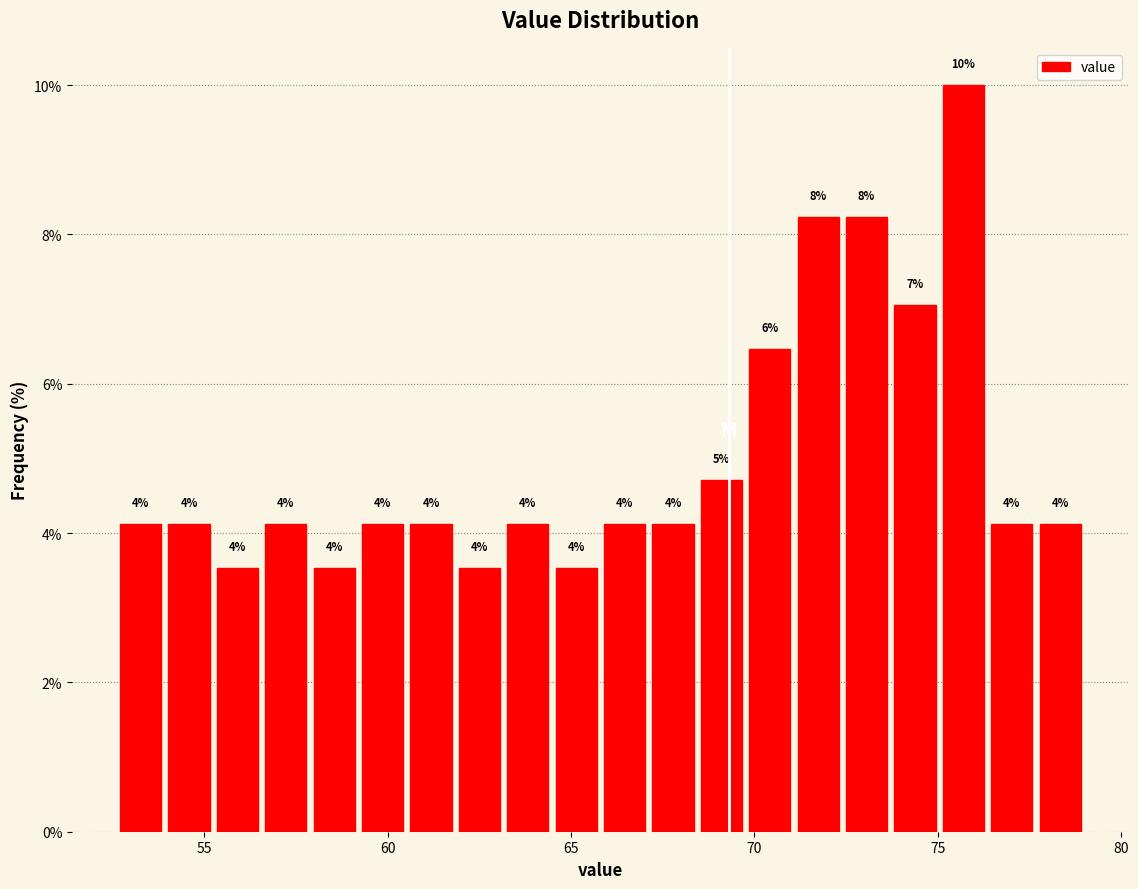

Around what value on the x-axis is the tallest bar? Give the approximate position of its centre, as read against the axis.

75.5